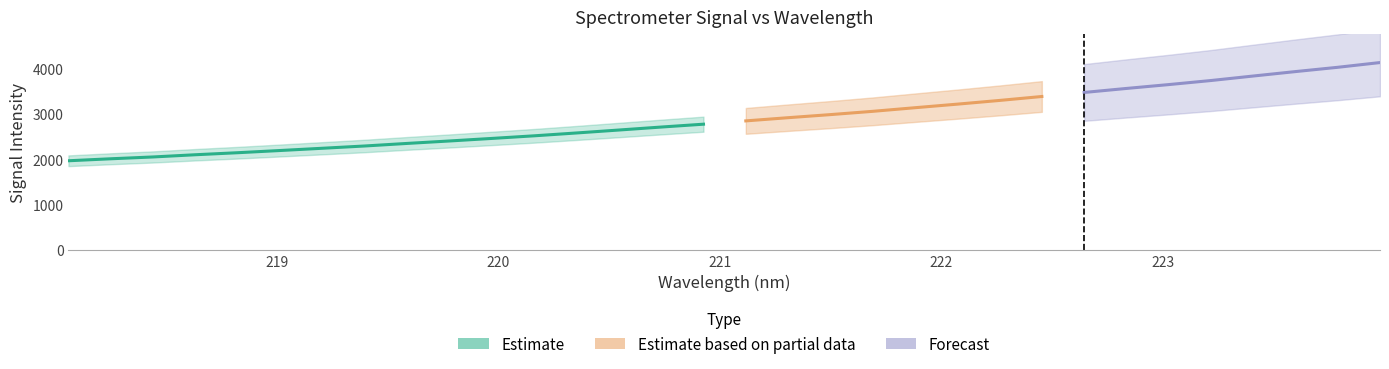

Count the number of categories in the chart.

32